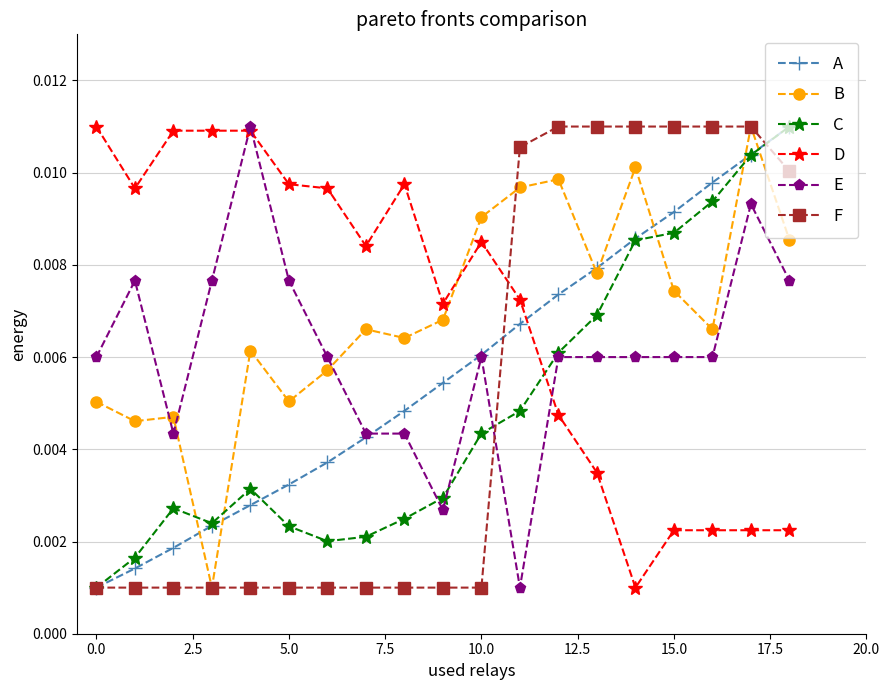

True or false: A has more than 2 points higher than both neighbors.

False